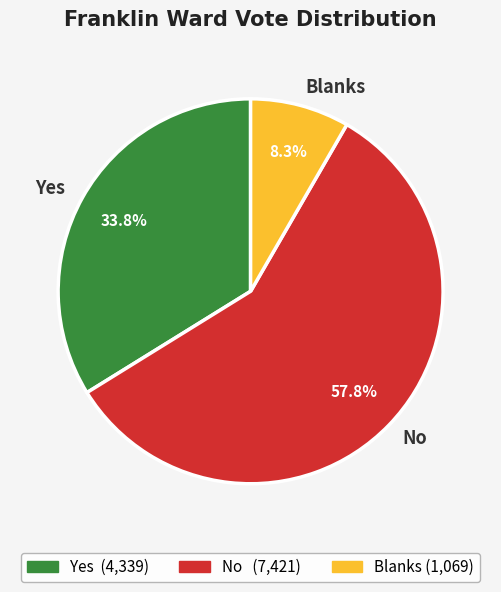

Is there a majority slice in this chart?

Yes